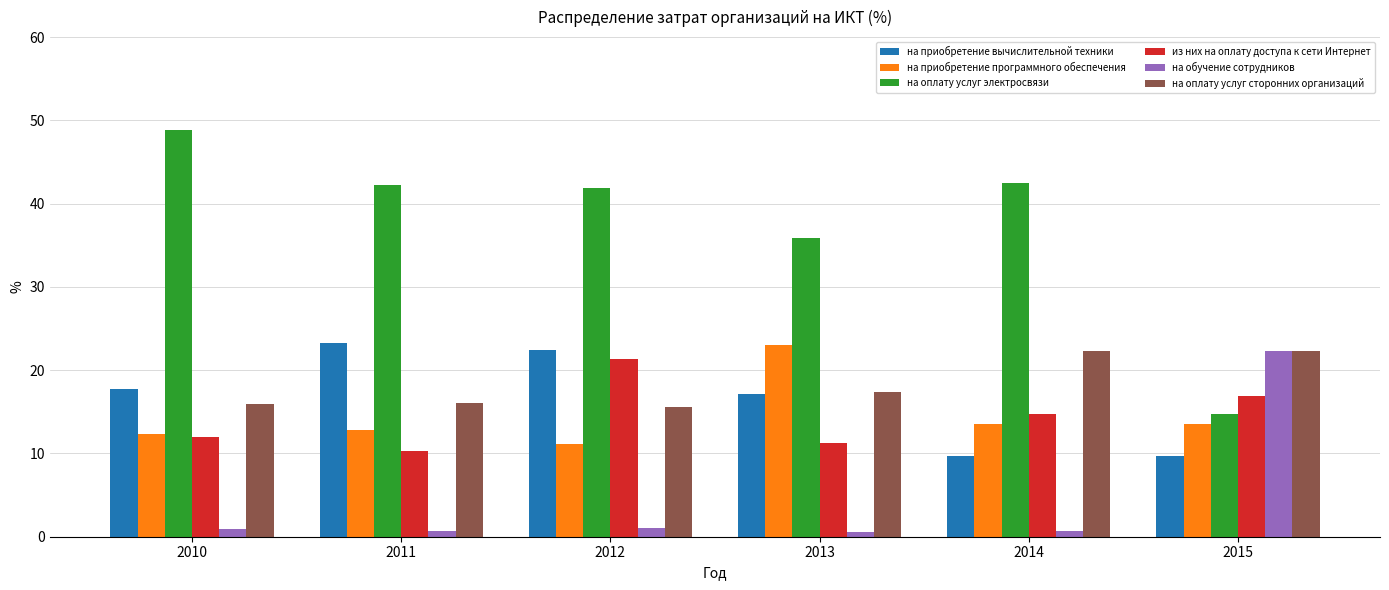

Which series has the largest total across all categories?

на оплату услуг электросвязи